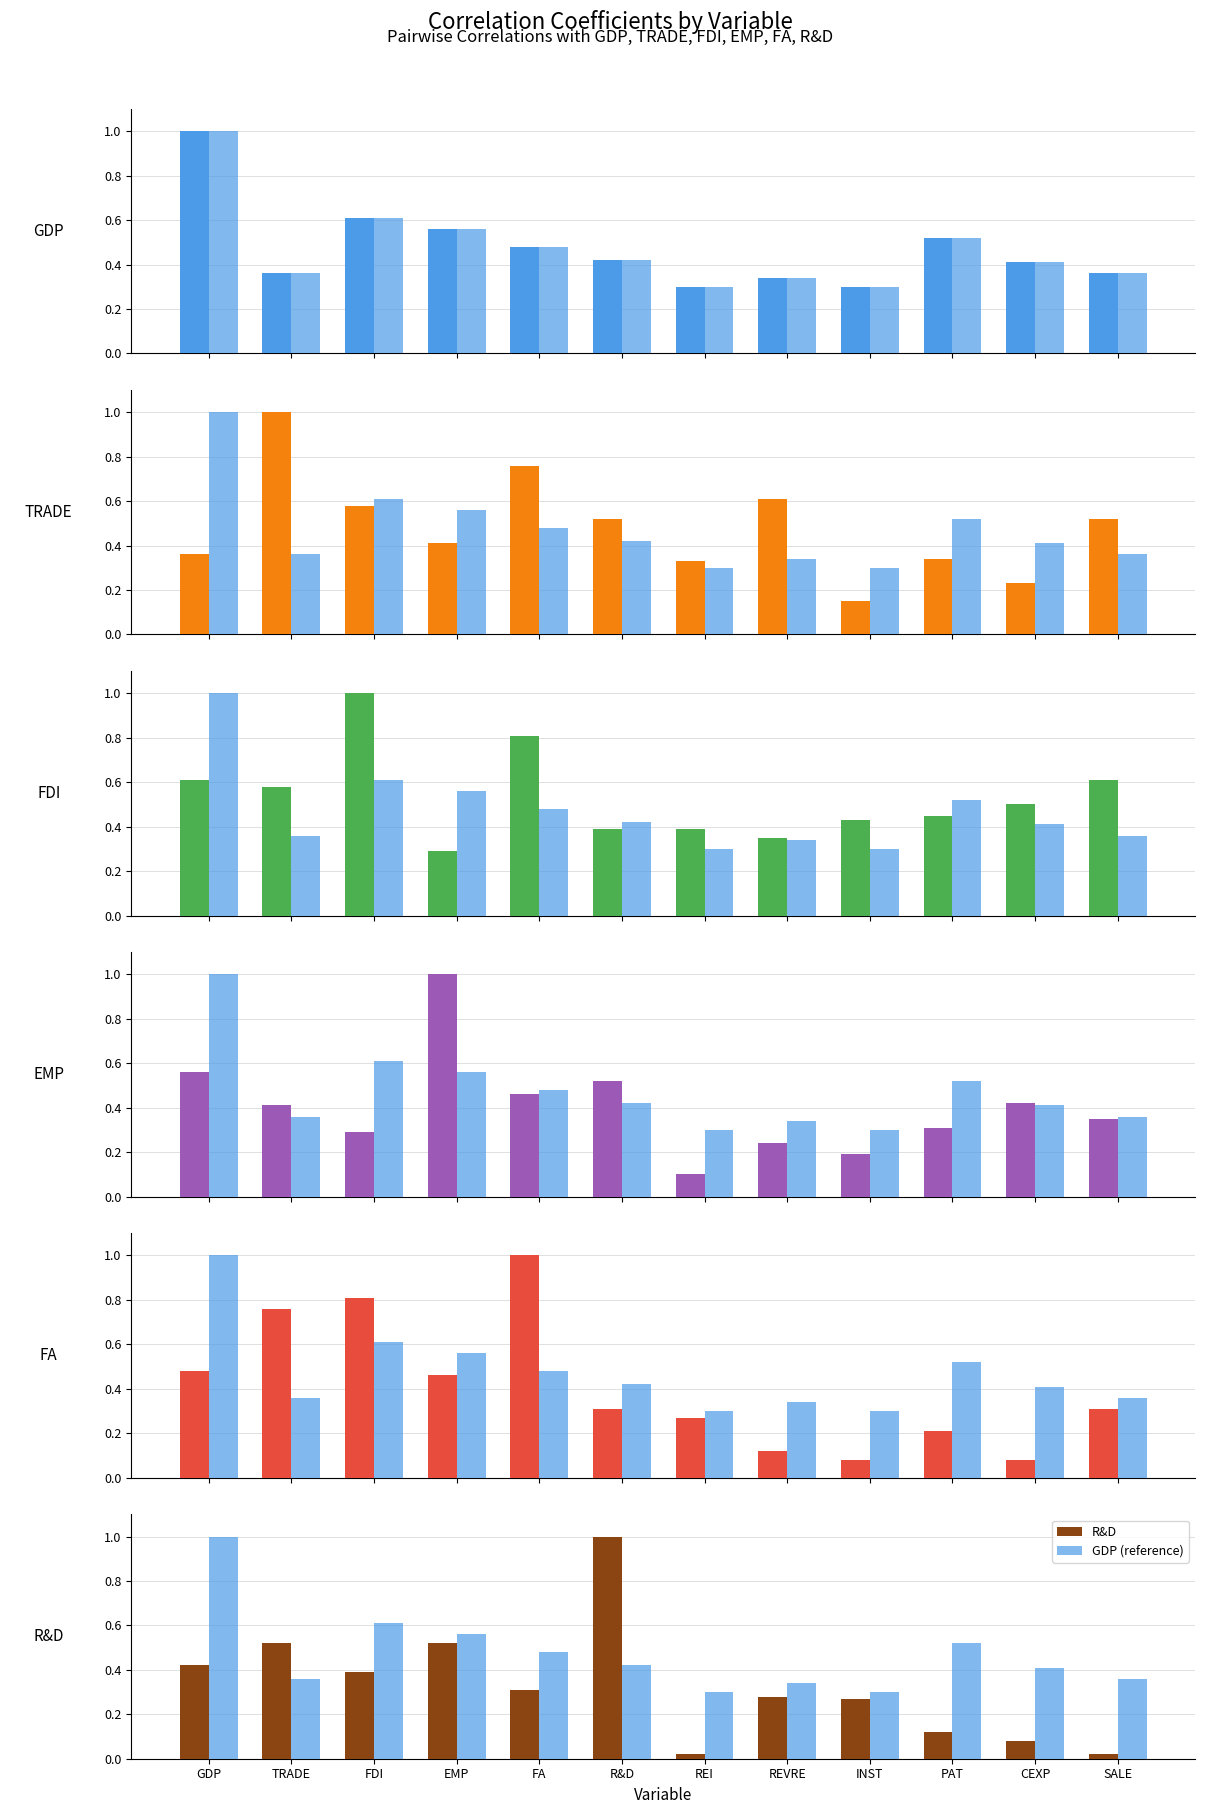

What is the value of the GDP bar at the 11th from the left?

0.4